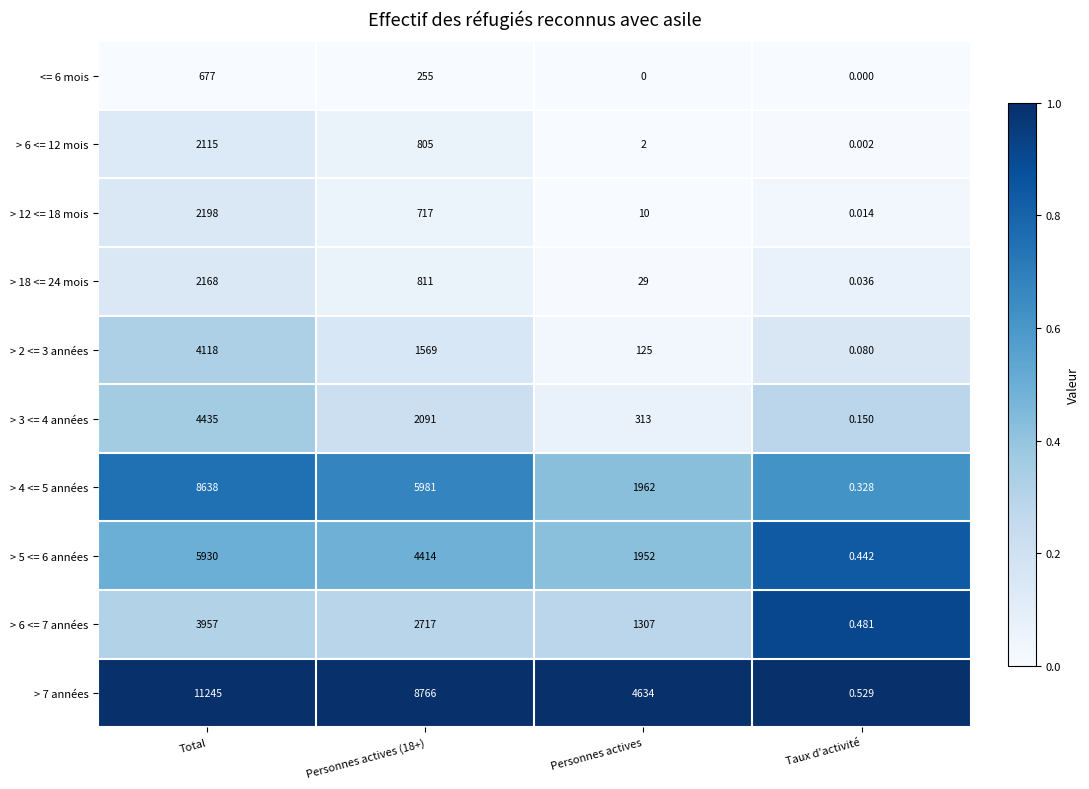

Is the value of > 6 <= 12 mois at Taux d'activité greater than the value of > 6 <= 7 années at Total?

No